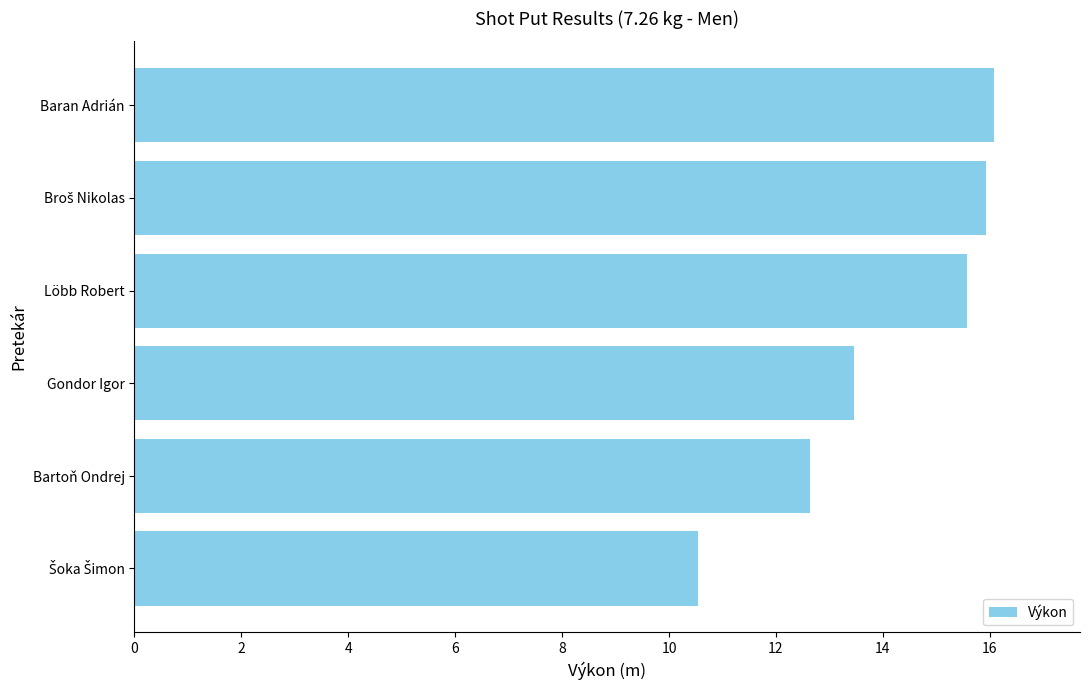

Reading bottom to top, transcribe all the data shown in this chart.

10.5	12.6	13.5	15.6	15.9	16.1